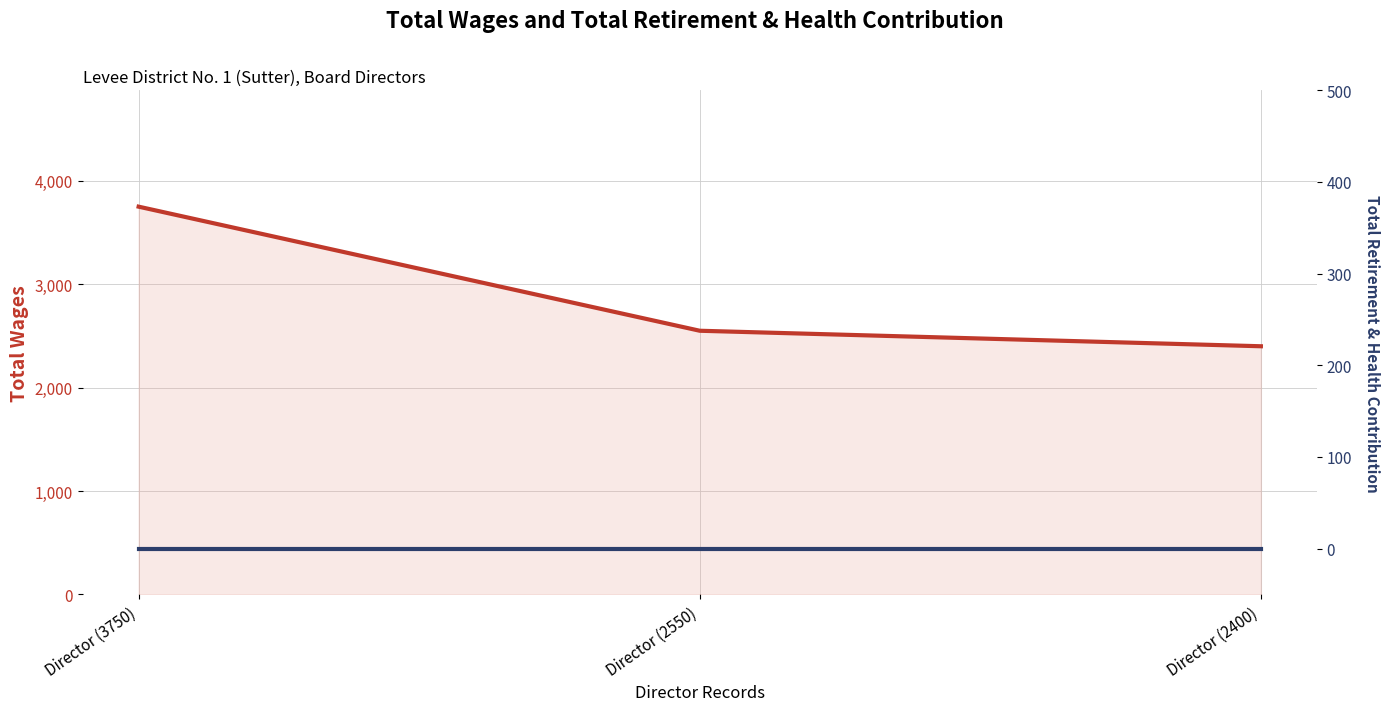

Does the chart display data point markers on the line(s)?

No